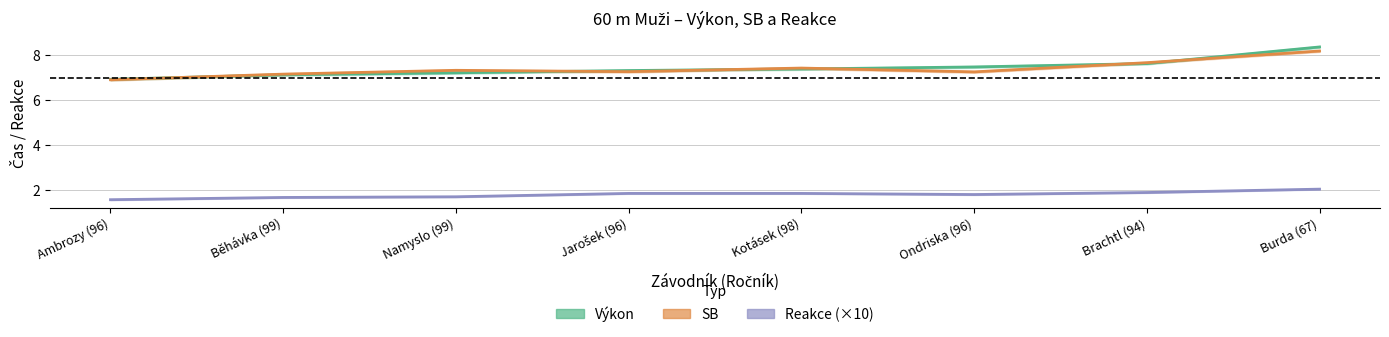

List the labels in order of SB value, largest first.

Burda (67), Brachtl (94), Kotásek (98), Namyslo (99), Jarošek (96), Ondriska (96), Běhávka (99), Ambrozy (96)